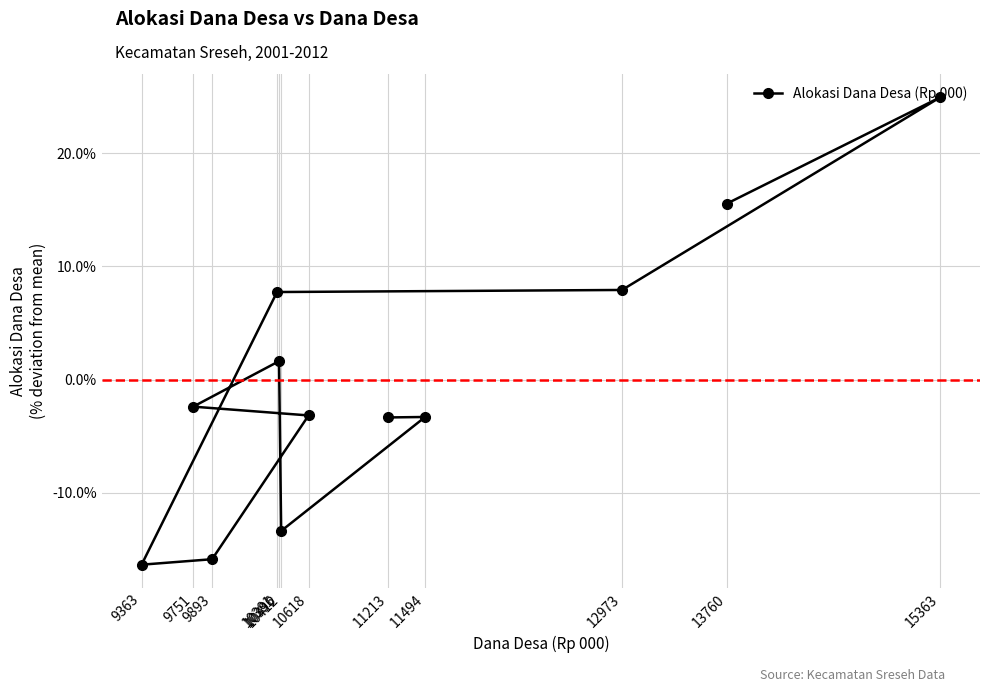

What is the value of the 11th point from the left?

15.5